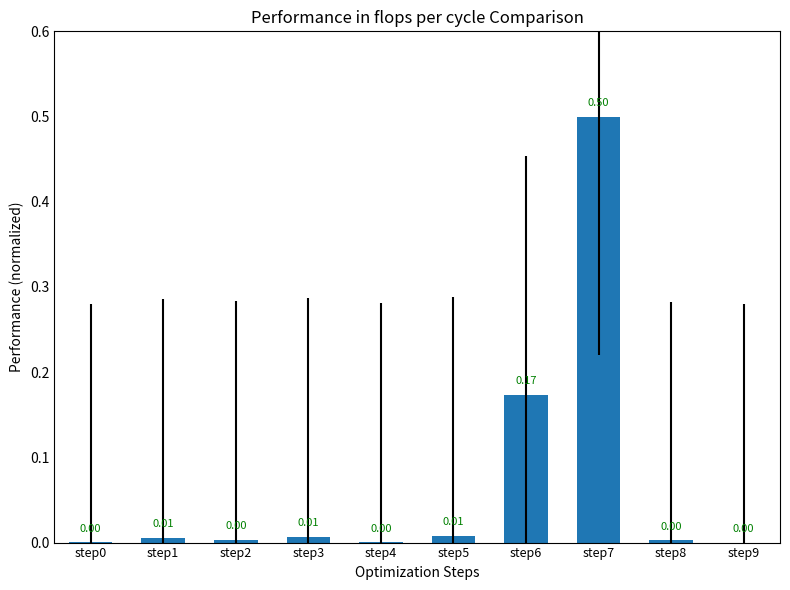

At which category does the chart reach its peak across all series?

step7